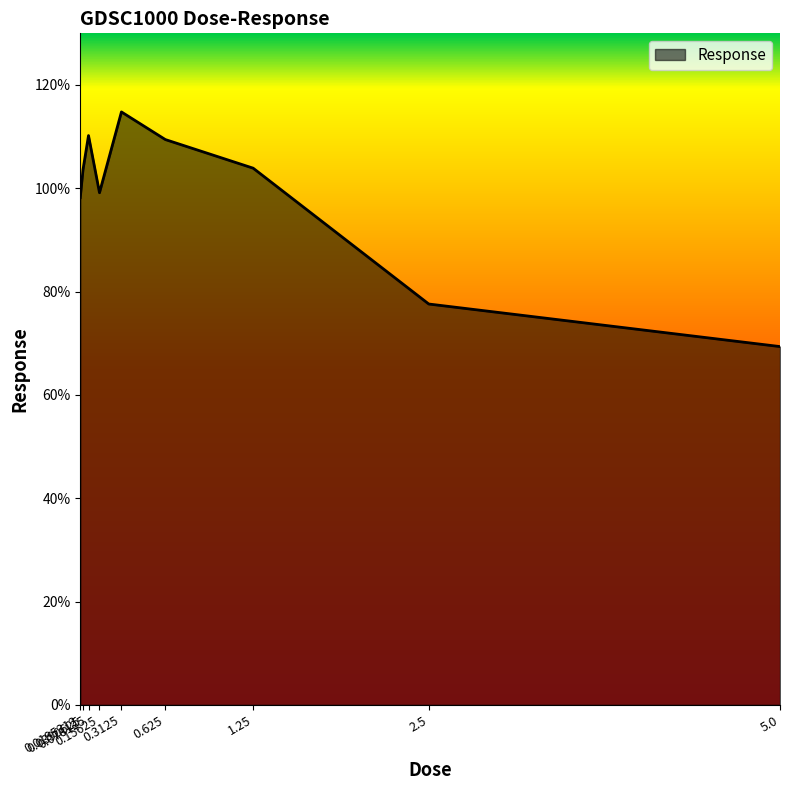

Is it true that the value at 1.25 is 171.9?

False